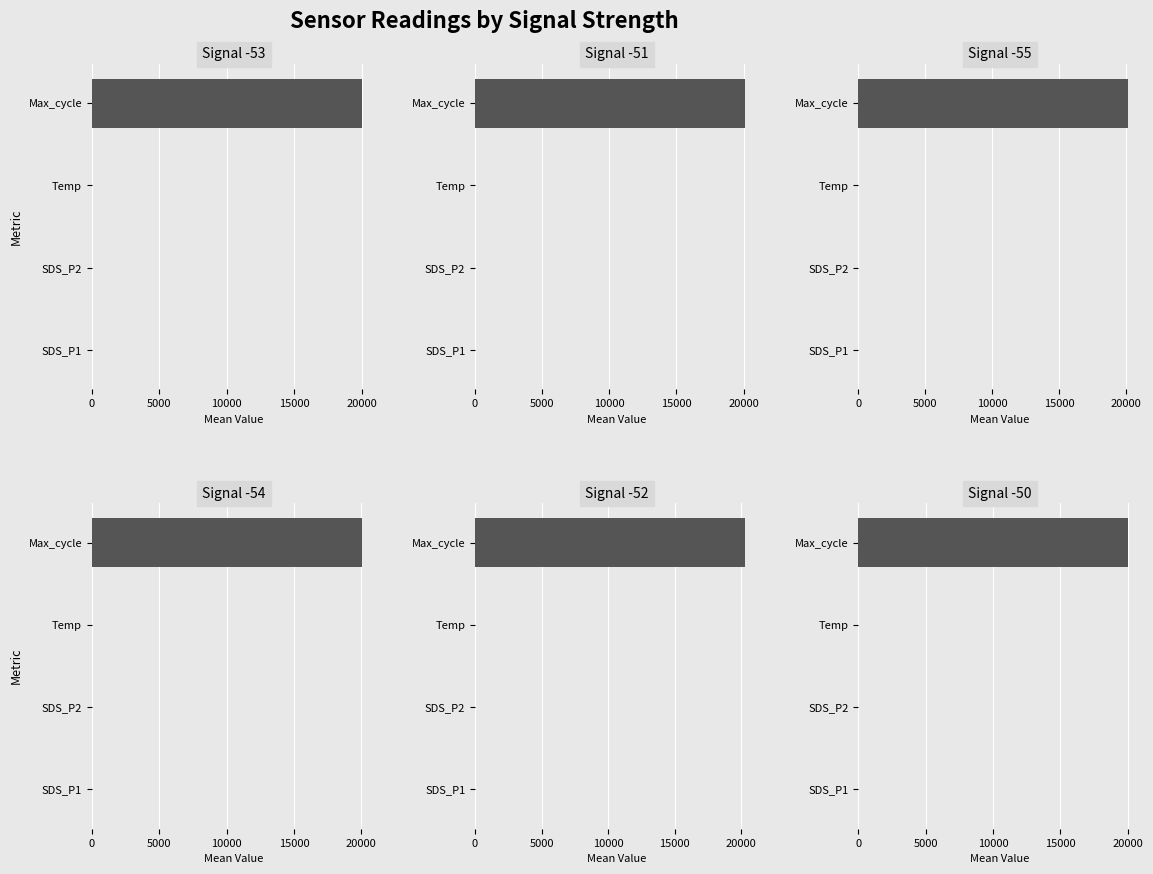

Rank the series by their maximum value, from lowest to highest.

Signal -50, Signal -53, Signal -54, Signal -51, Signal -55, Signal -52